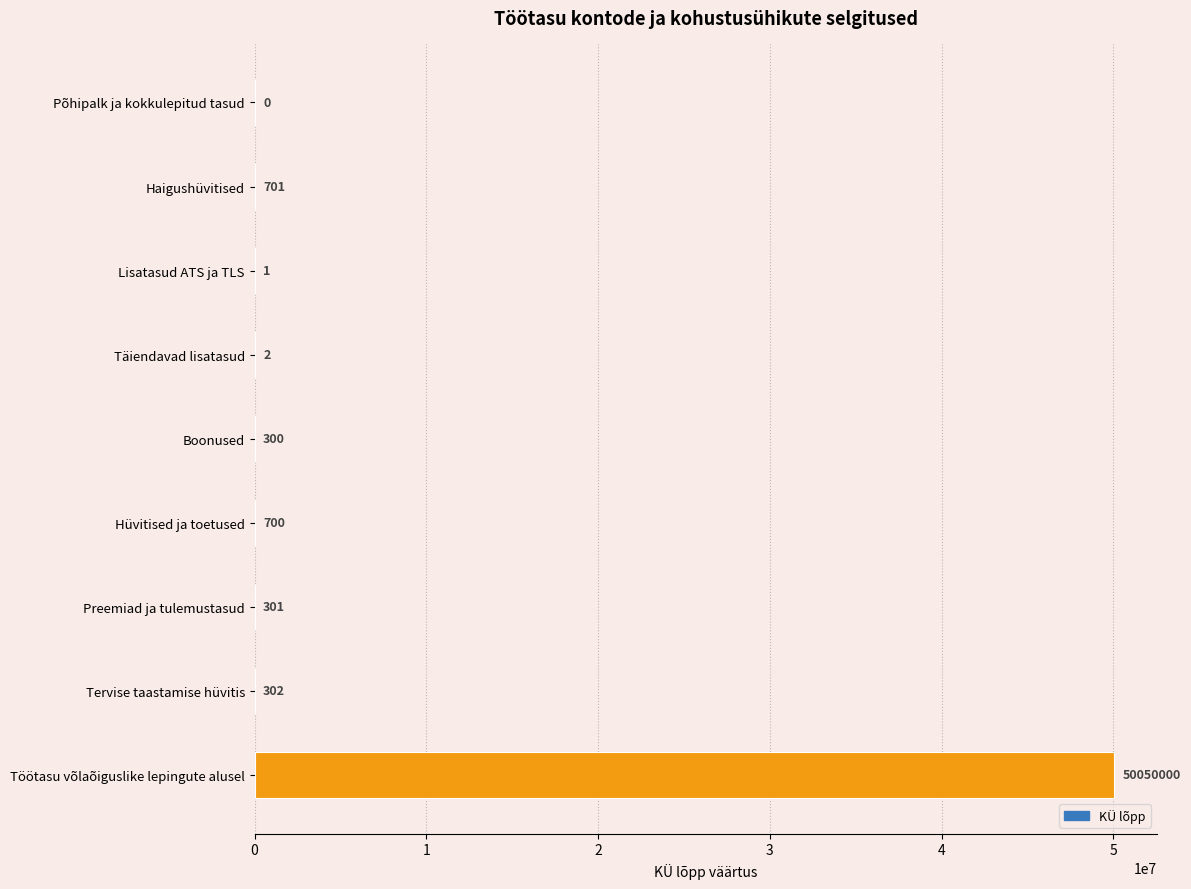

What is the sum of all values?

50052307